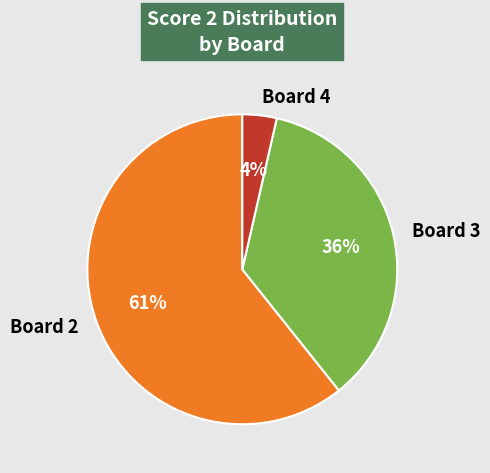

How many slices are in this pie chart?

3